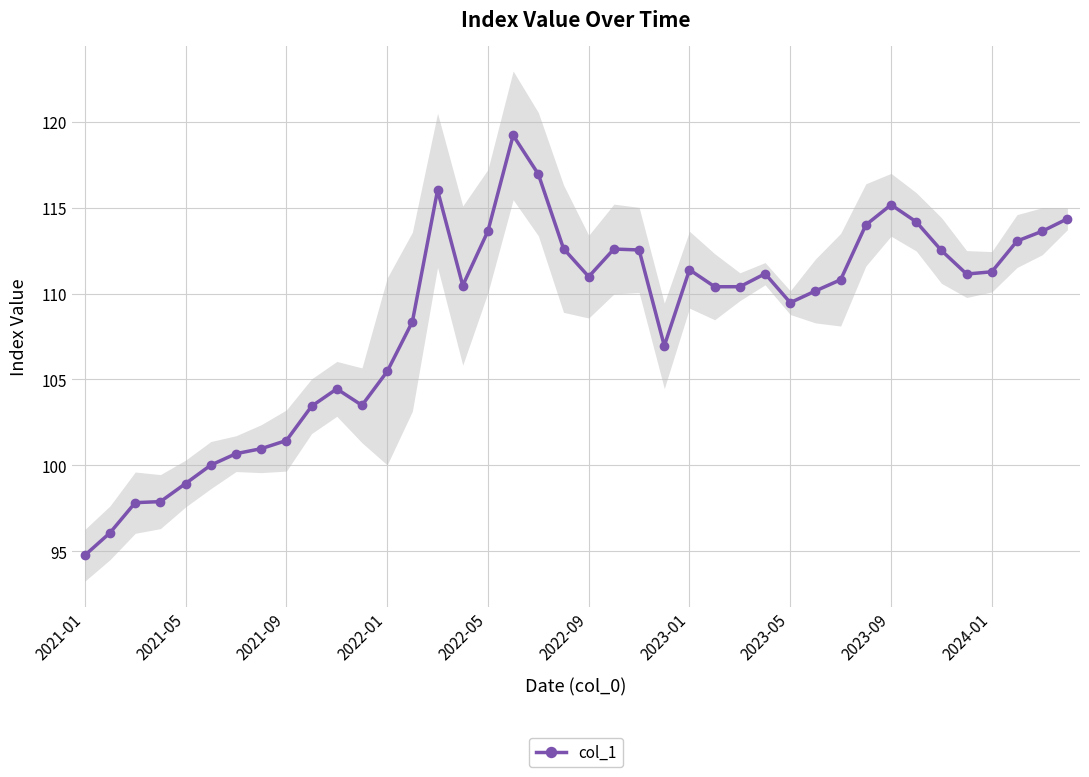

How many lines are shown in the chart?

1